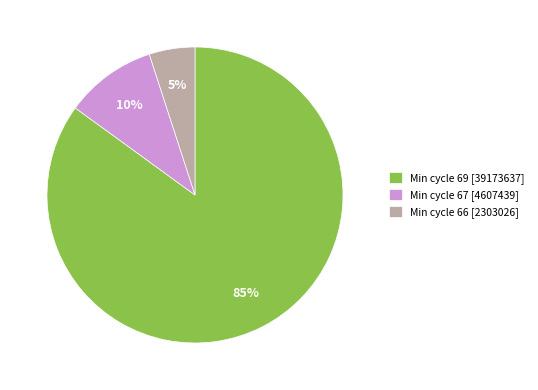

Does Min cycle 69 [39173637] represent more than half of the total?

Yes